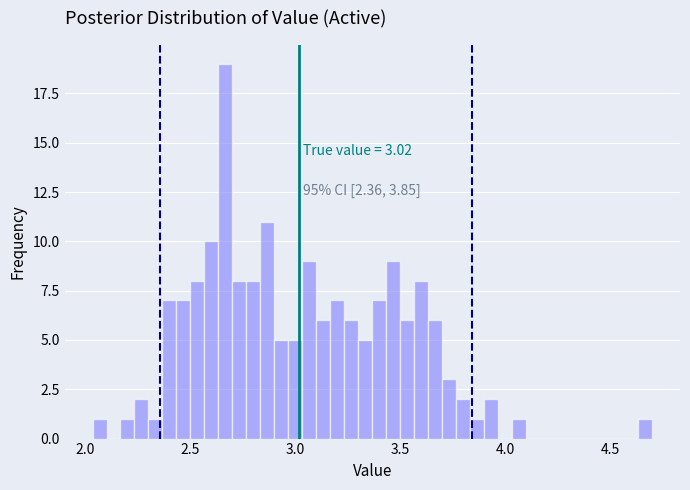

Read against the x-axis, roughly where is the centre of the tallest bar?

2.65